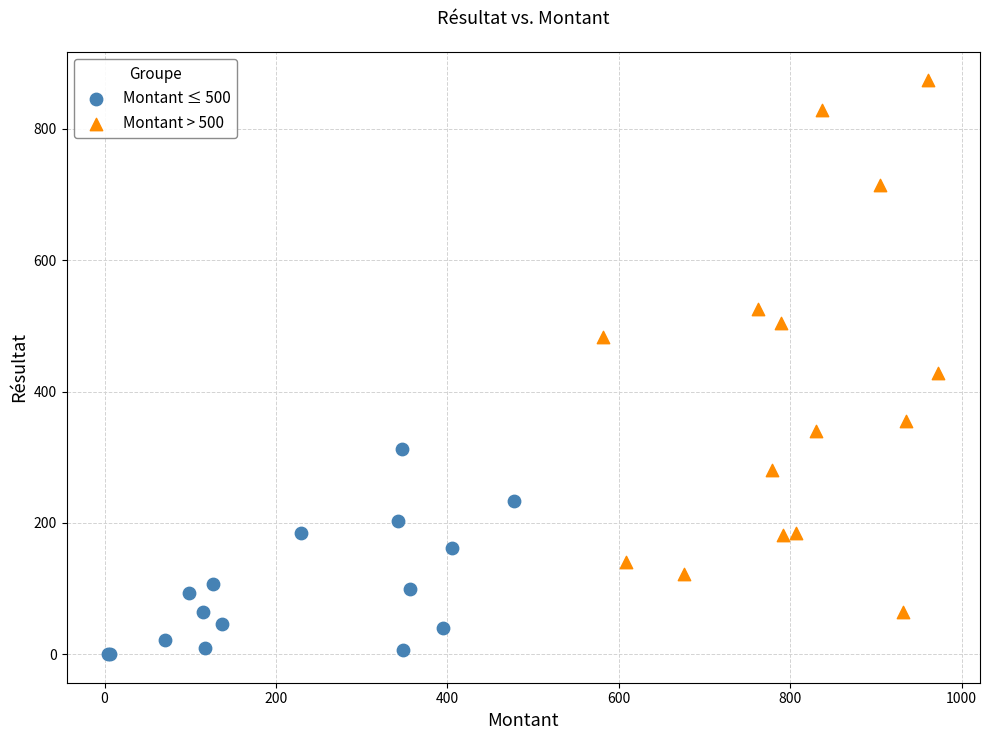

Which series contains the highest Y value?

Montant > 500